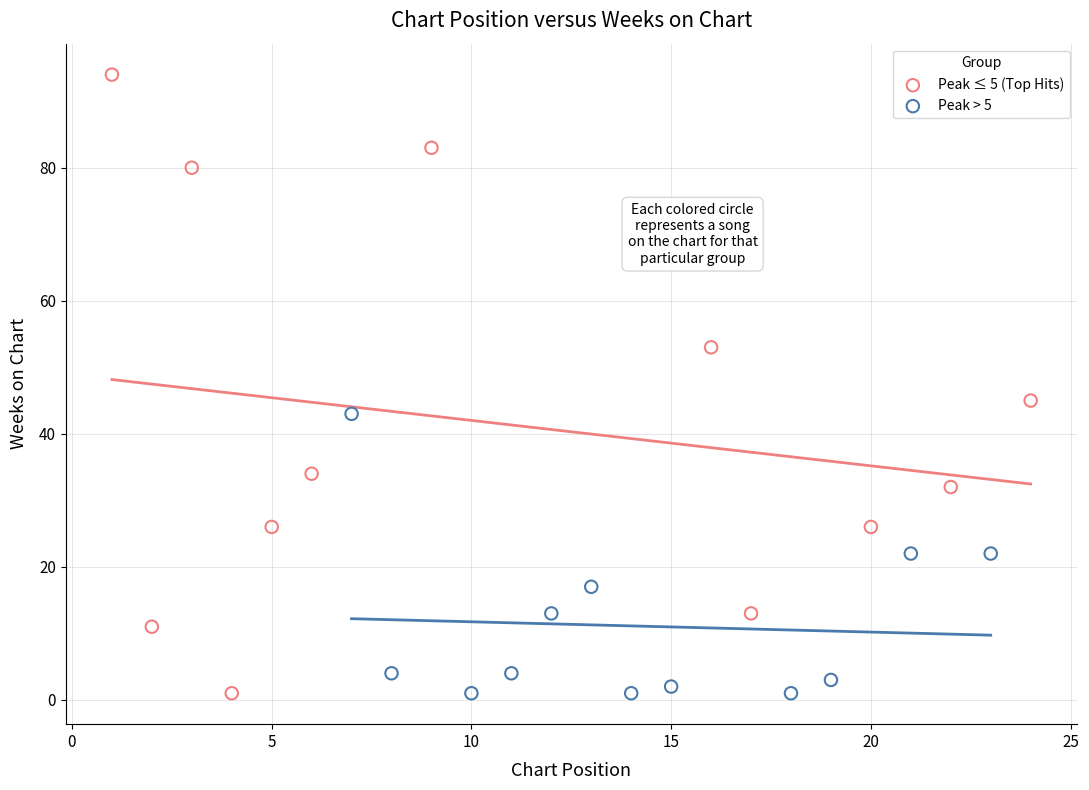

Which series contains the highest Y value?

Peak ≤ 5 (Top Hits)